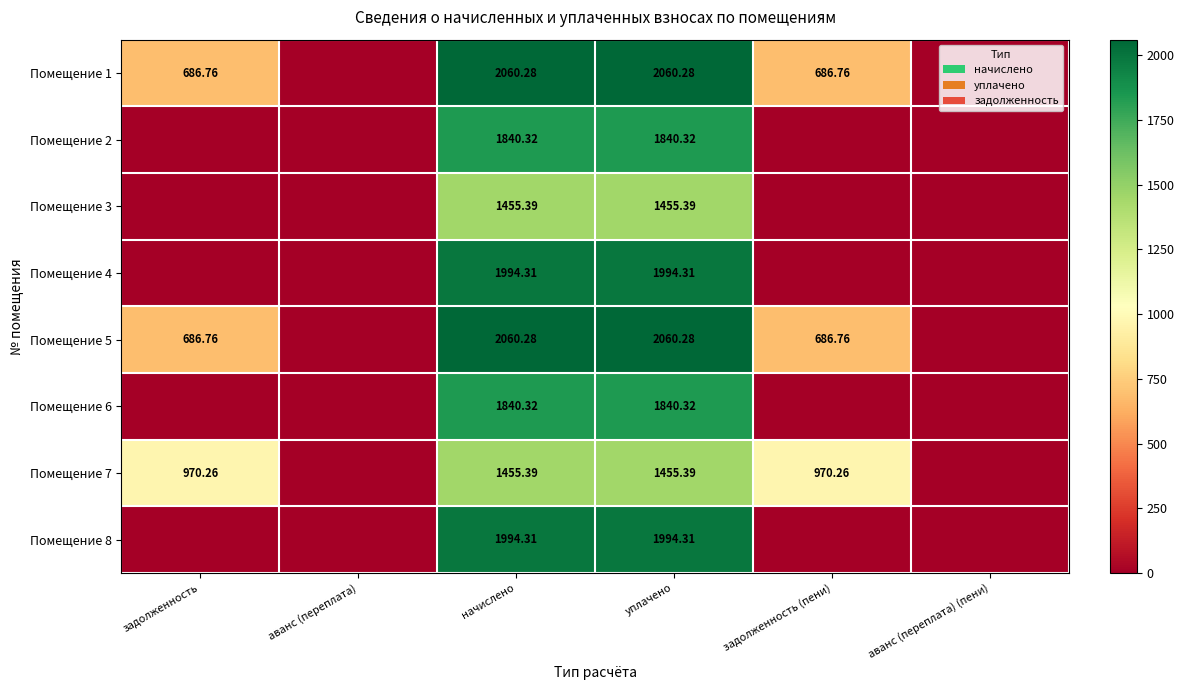

Which series has the largest total across all categories?

Помещение 1